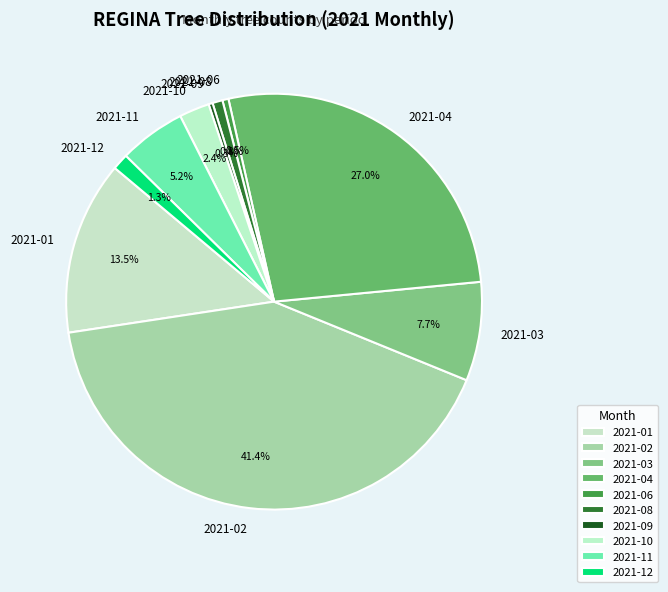

Between 2021-11 and 2021-08, which is larger?

2021-11